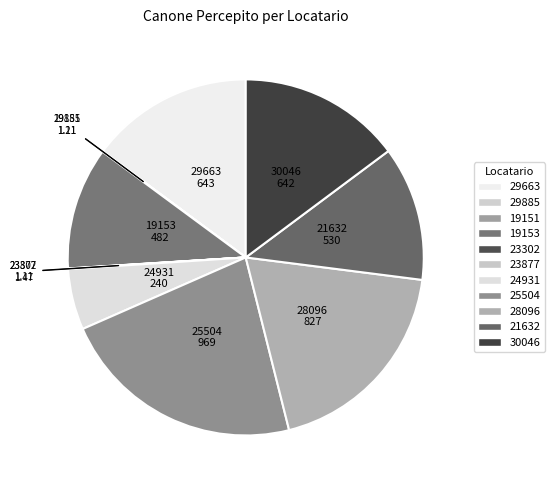

Which category has the smallest portion of the pie?

19151